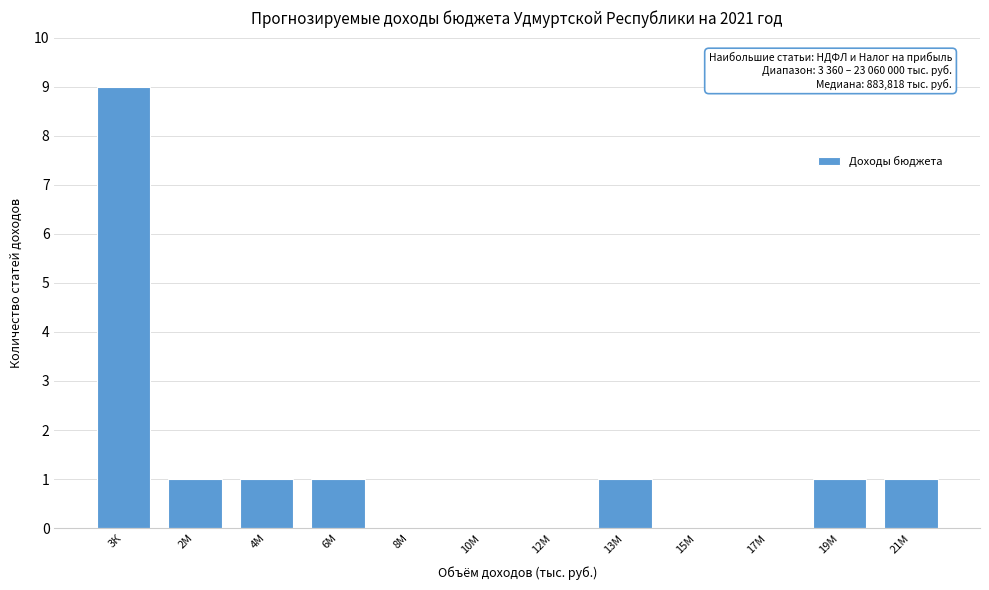

Reading left to right, list all the values displayed in this chart.

3К=9	2М=1	4М=1	6М=1	8М=0	10М=0	12М=0	13М=1	15М=0	17М=0	19М=1	21М=1